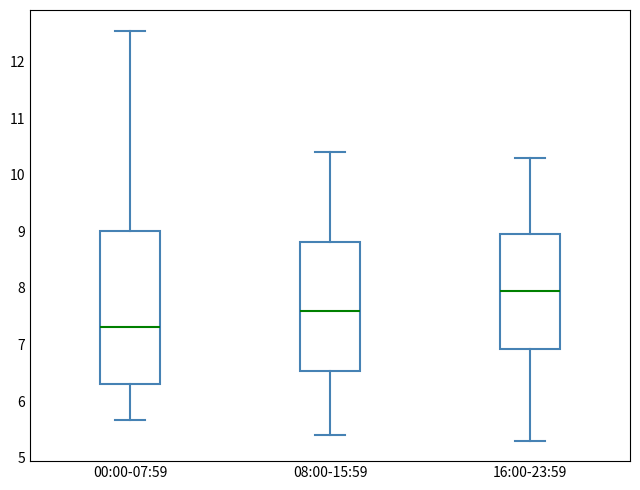

Where does the lower whisker of the box for 00:00-07:59 end on the y-axis? The values are not printed on the chart, so give them approximately, as read against the axis.

5.7